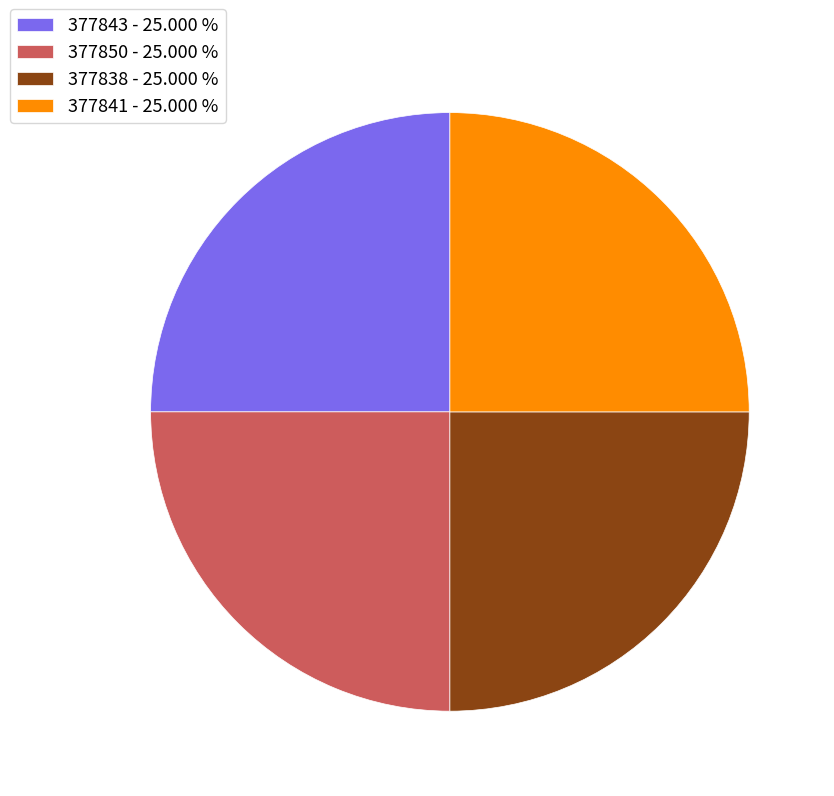

Approximately how many times larger is the value at 377850 - 25.000 % compared to 377838 - 25.000 %?

1.0